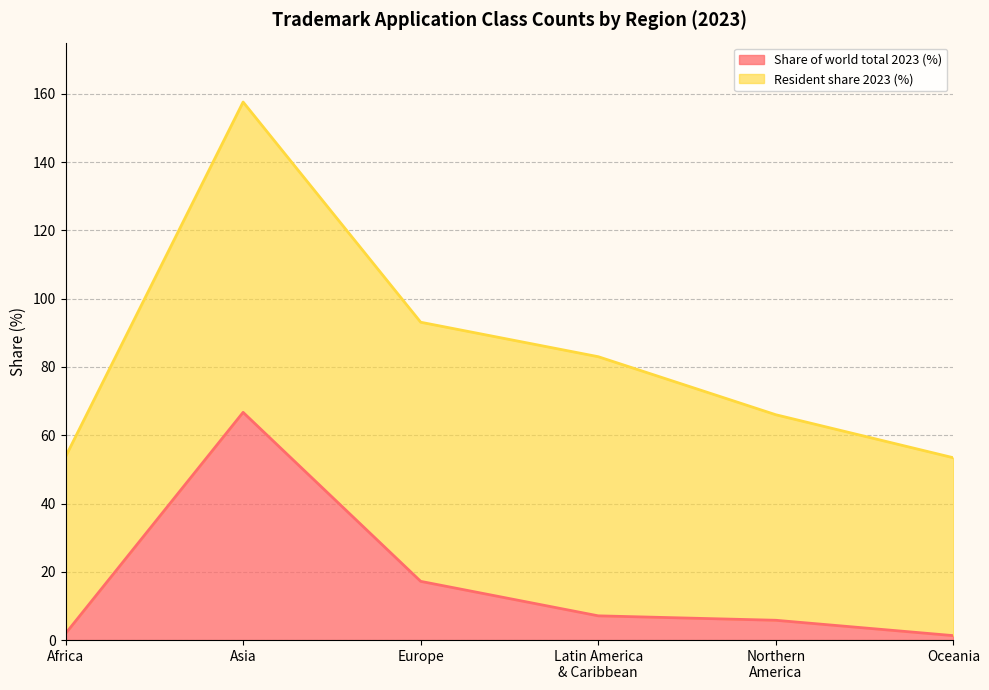

What is the highest value of the Share of world total 2023 (%) series?

66.7